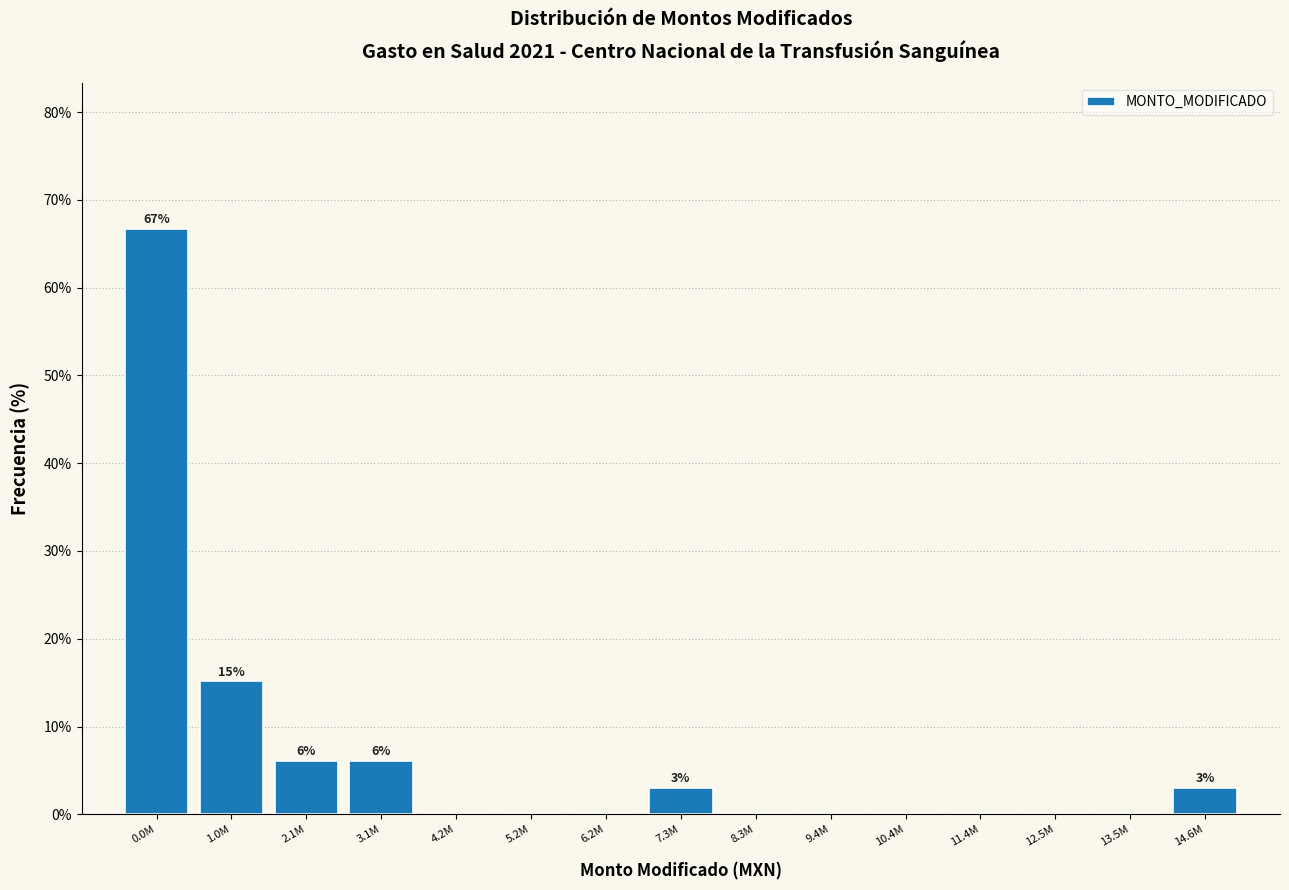

Reading left to right, extract all data points from this chart.

0.0M=66.7	1.0M=15.2	2.1M=6.1	3.1M=6.1	4.2M=0.0	5.2M=0.0	6.2M=0.0	7.3M=3.0	8.3M=0.0	9.4M=0.0	10.4M=0.0	11.4M=0.0	12.5M=0.0	13.5M=0.0	14.6M=3.0